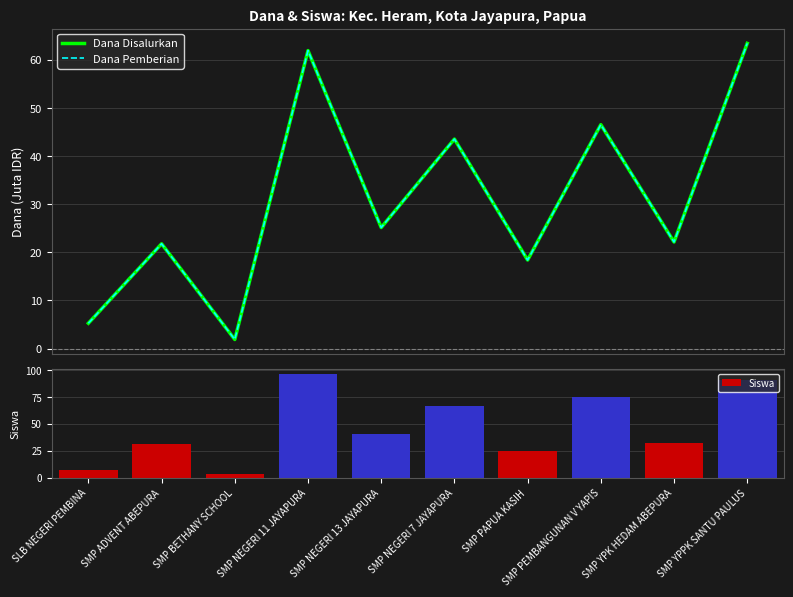

Reading left to right, list all the values displayed in this chart.

Dana Disalurkan: SLB NEGERI PEMBINA=5.2	SMP ADVENT ABEPURA=21.8	SMP BETHANY SCHOOL=1.9	SMP NEGERI 11 JAYAPURA=61.9	SMP NEGERI 13 JAYAPURA=25.1	SMP NEGERI 7 JAYAPURA=43.5	SMP PAPUA KASIH=18.4	SMP PEMBANGUNAN V YAPIS=46.5	SMP YPK HEDAM ABEPURA=22.1	SMP YPPK SANTU PAULUS=63.4
Dana Pemberian: SLB NEGERI PEMBINA=5.2	SMP ADVENT ABEPURA=21.8	SMP BETHANY SCHOOL=1.9	SMP NEGERI 11 JAYAPURA=61.9	SMP NEGERI 13 JAYAPURA=25.1	SMP NEGERI 7 JAYAPURA=43.5	SMP PAPUA KASIH=18.4	SMP PEMBANGUNAN V YAPIS=46.5	SMP YPK HEDAM ABEPURA=22.1	SMP YPPK SANTU PAULUS=63.4
Siswa: SLB NEGERI PEMBINA=7.0	SMP ADVENT ABEPURA=31.0	SMP BETHANY SCHOOL=3.0	SMP NEGERI 11 JAYAPURA=96.0	SMP NEGERI 13 JAYAPURA=40.0	SMP NEGERI 7 JAYAPURA=66.0	SMP PAPUA KASIH=25.0	SMP PEMBANGUNAN V YAPIS=75.0	SMP YPK HEDAM ABEPURA=32.0	SMP YPPK SANTU PAULUS=91.0